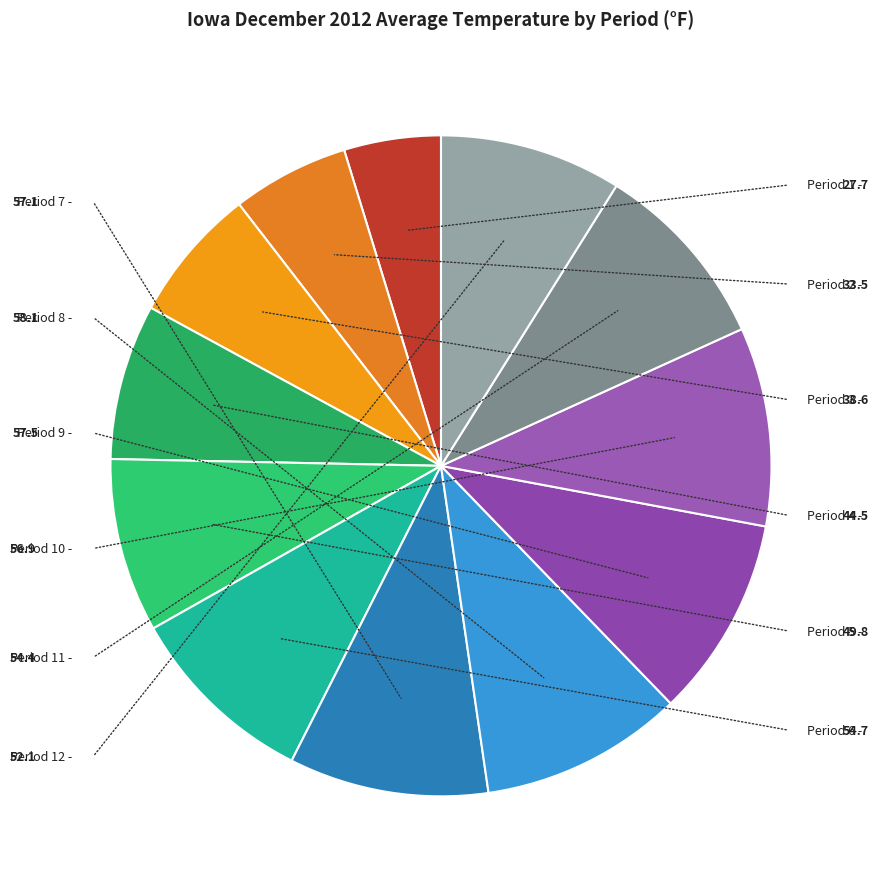

Which has a higher value, Period 9 or Period 12?

Period 9